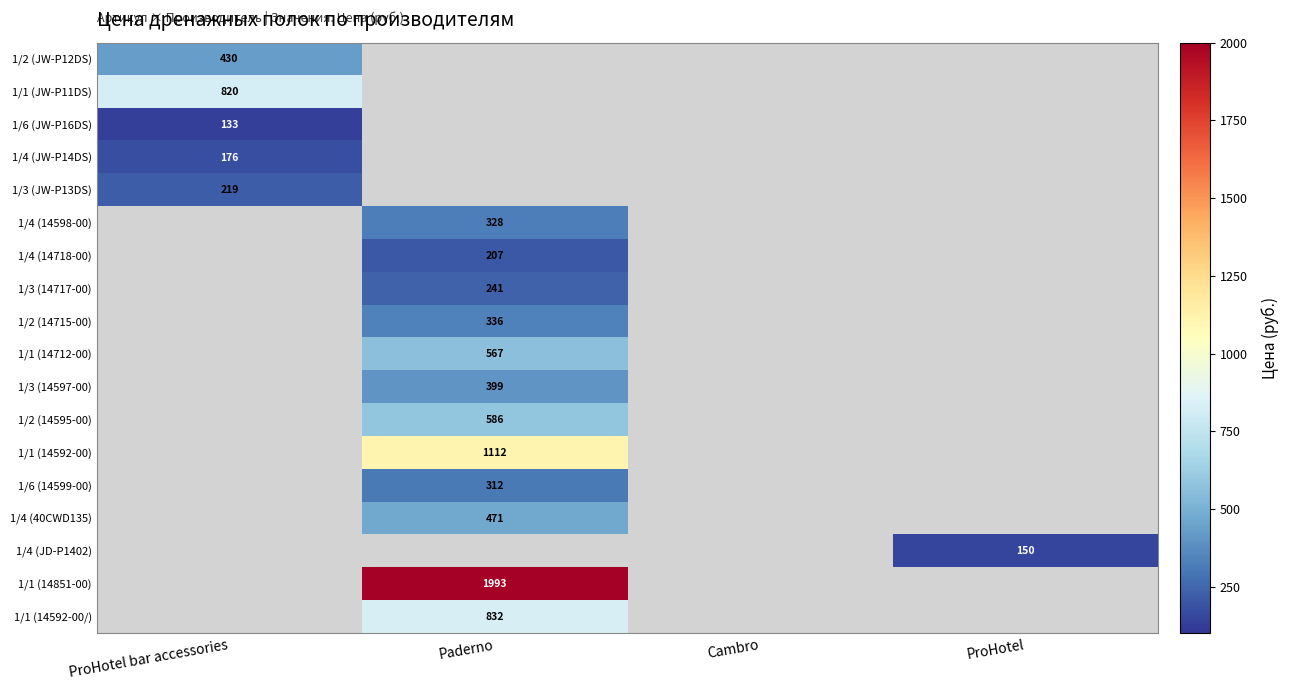

The value of 1/4 (14718-00) at Paderno is 207. True or false?

True